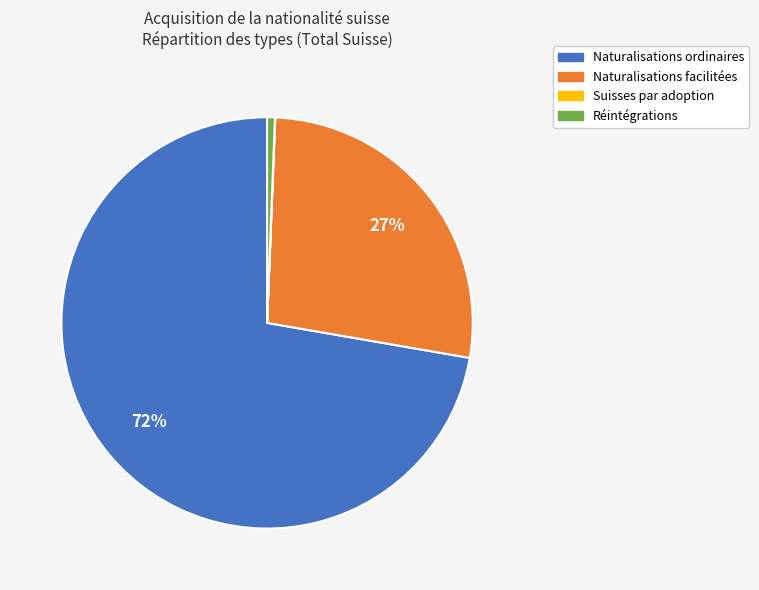

Which category accounts for the majority?

Naturalisations ordinaires